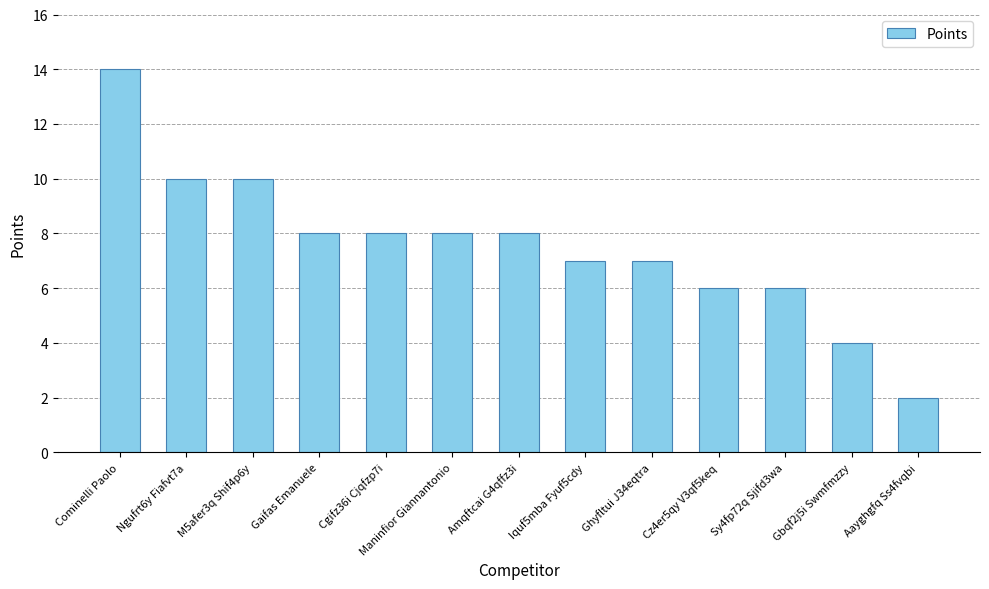

At which label does the data first exceed 8?

Cominelli Paolo